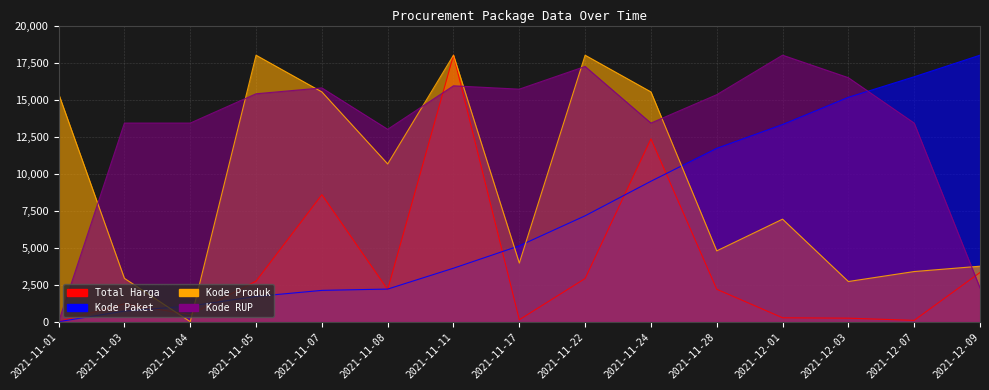

Does the chart display data point markers on the line(s)?

No